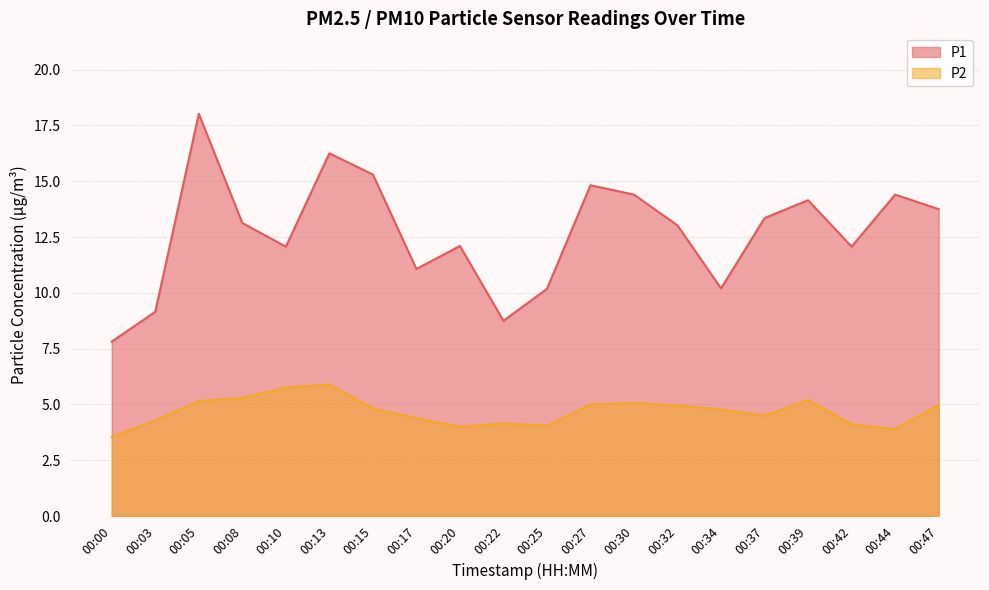

List the series in order of their peak value, highest first.

P1, P2